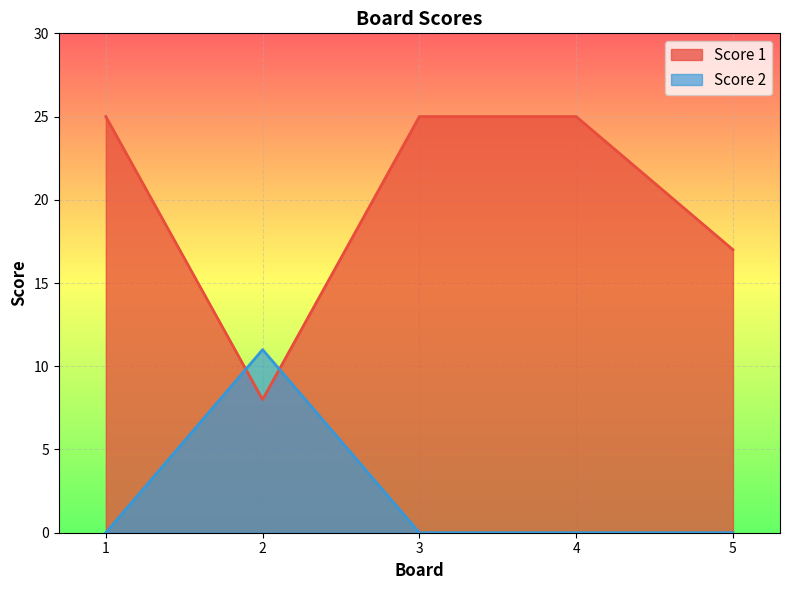

True or false: Score 1 has a value of 15 at 1.

False